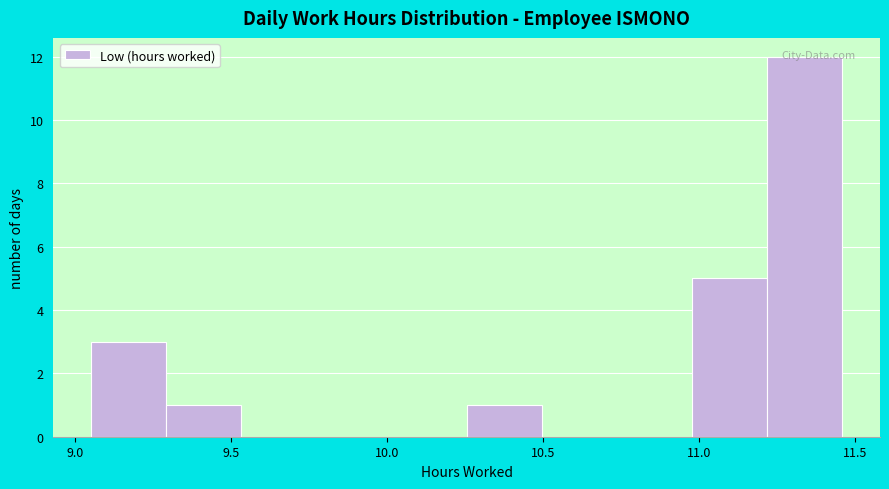

Reading left to right, transcribe this chart: for each bar, give the range it covers on the x-axis and its height. Neither the bar edges nor the heights are printed on the chart, so give them approximately, as read against the axes.

9.05 to 9.30: 3
9.30 to 9.55: 1
9.55 to 9.75: 0
9.75 to 10.00: 0
10.00 to 10.25: 0
10.25 to 10.50: 1
10.50 to 10.75: 0
10.75 to 11.00: 0
11.00 to 11.20: 5
11.20 to 11.45: 12